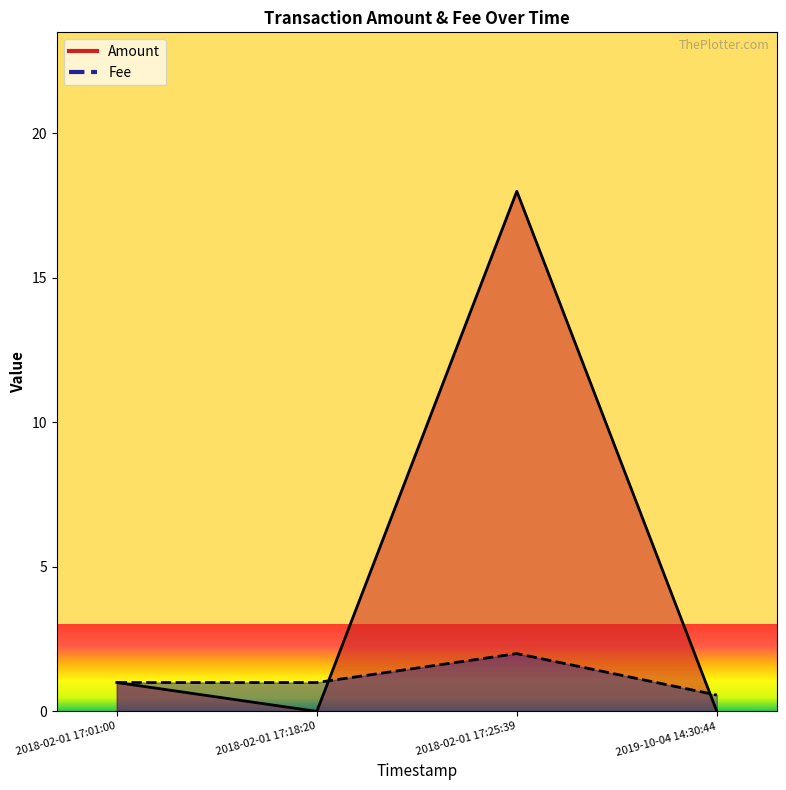

Rank the series by their average value, from lowest to highest.

Fee, Amount